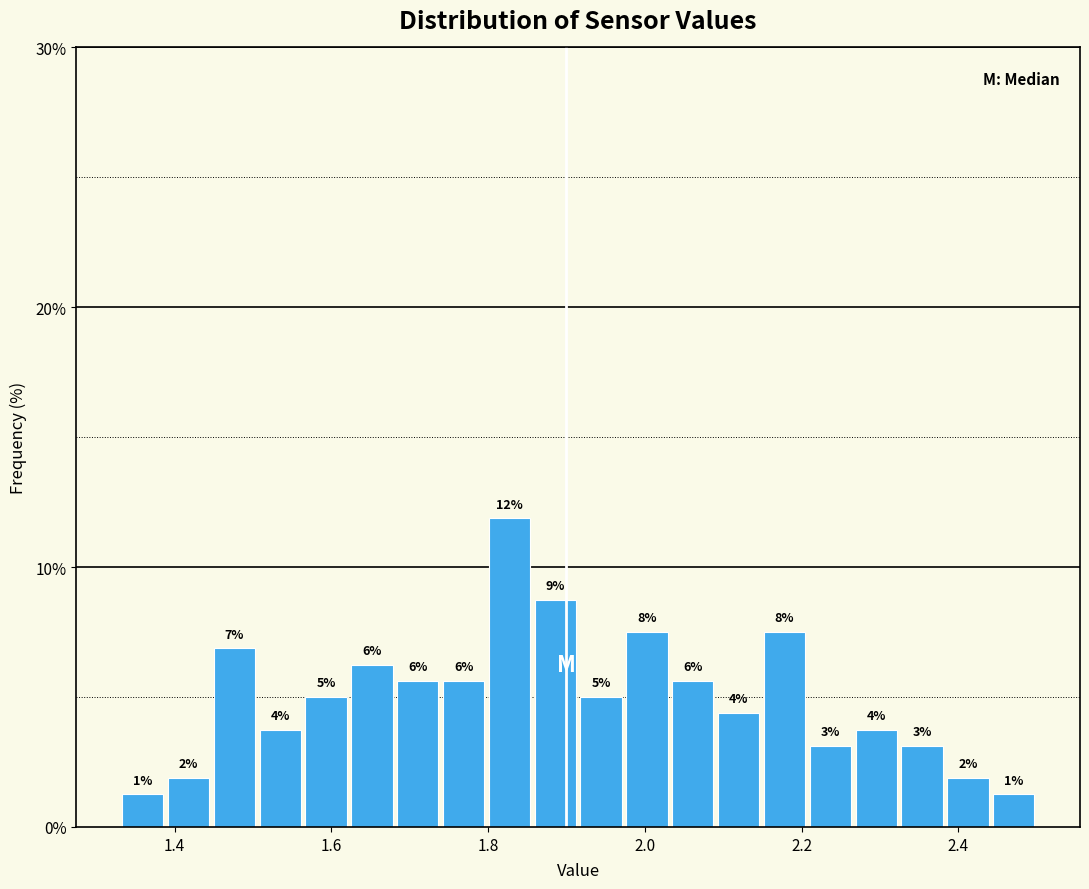

Around what value on the x-axis is the tallest bar? Give the approximate position of its centre, as read against the axis.

1.82